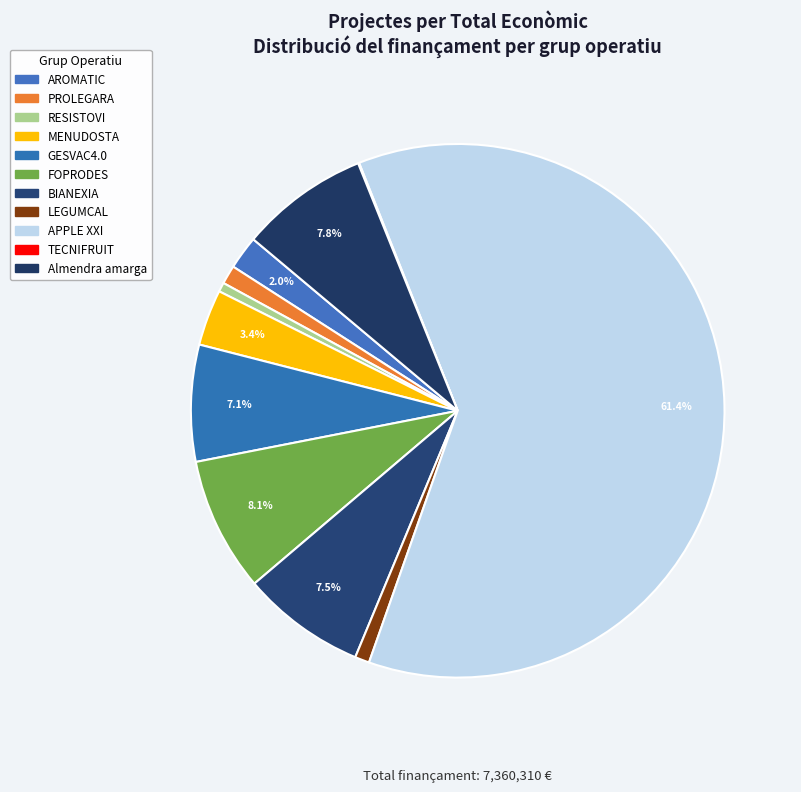

The GESVAC4.0 slice represents 7% of the pie. True or false?

True